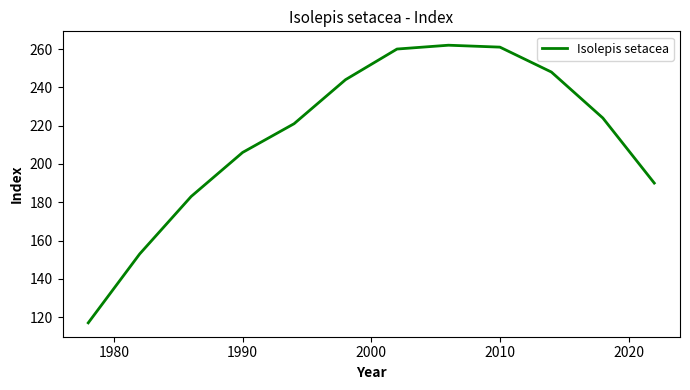

What is the minimum value shown in the chart?

117